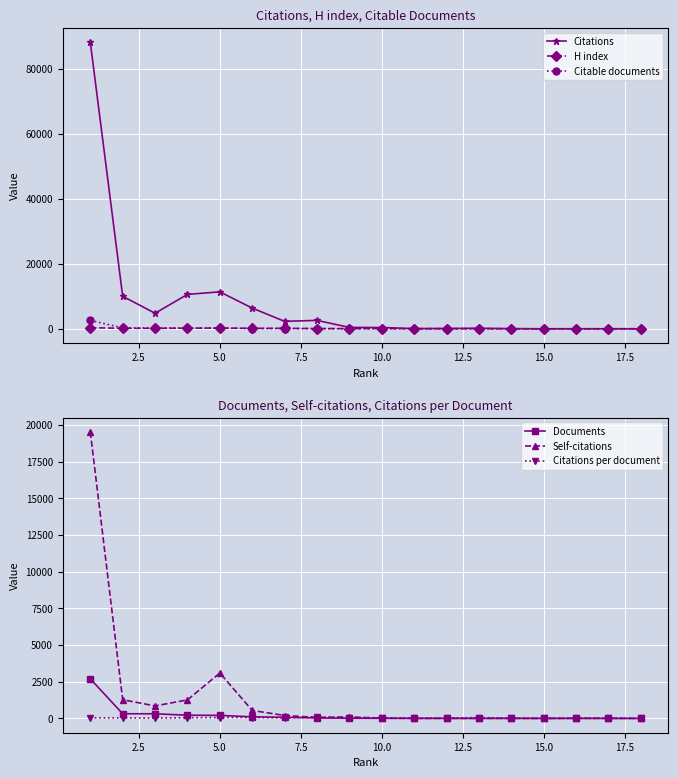

How many interior local valleys does the Citations per document series have?

5